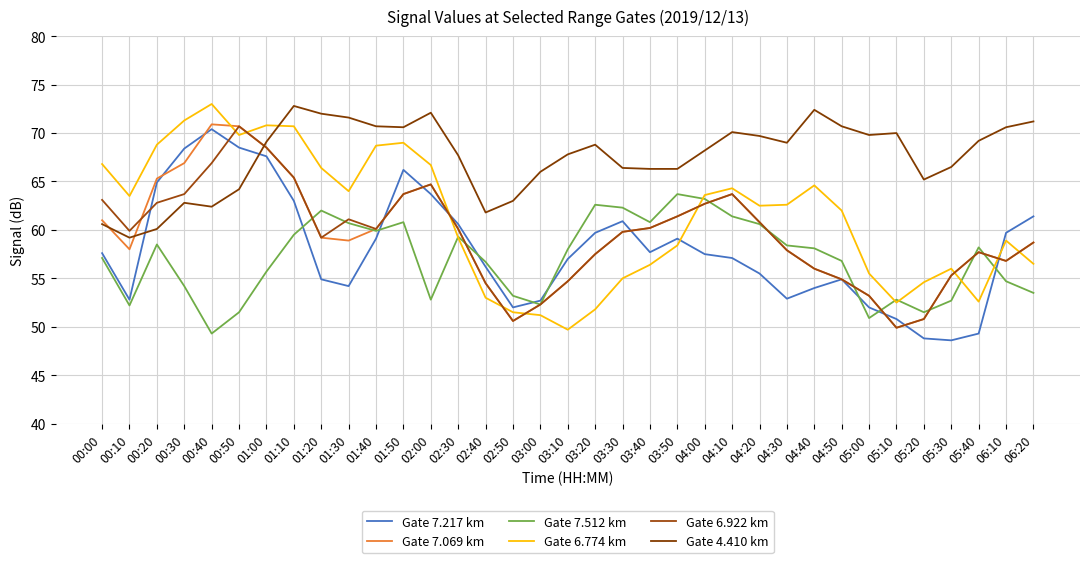

Which series changed the most between 00:40 and 01:00?

Gate 4.410 km